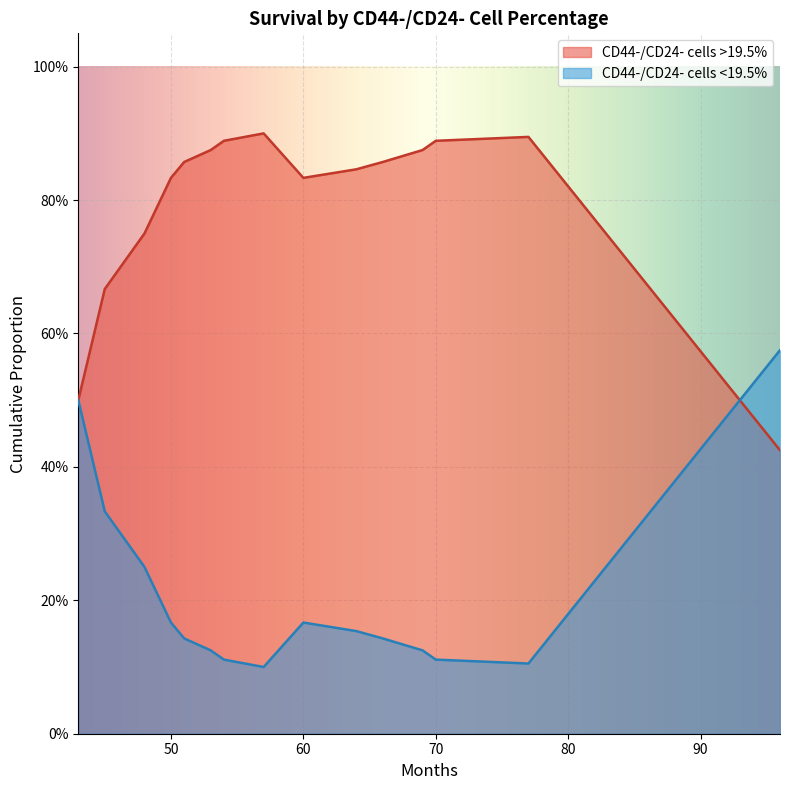

Does the chart display data point markers on the line(s)?

No